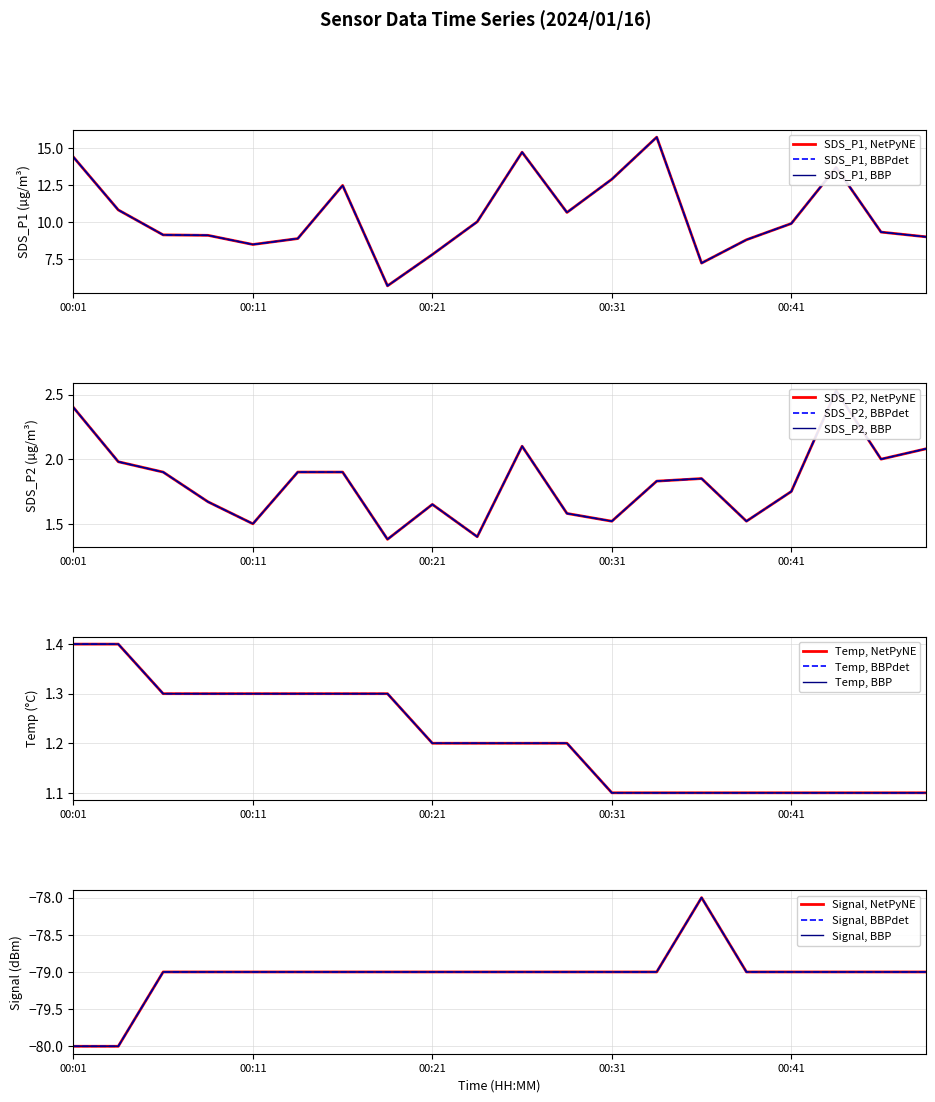

Is it true that SDS_P2 equals 1.5 at 00:31?

True